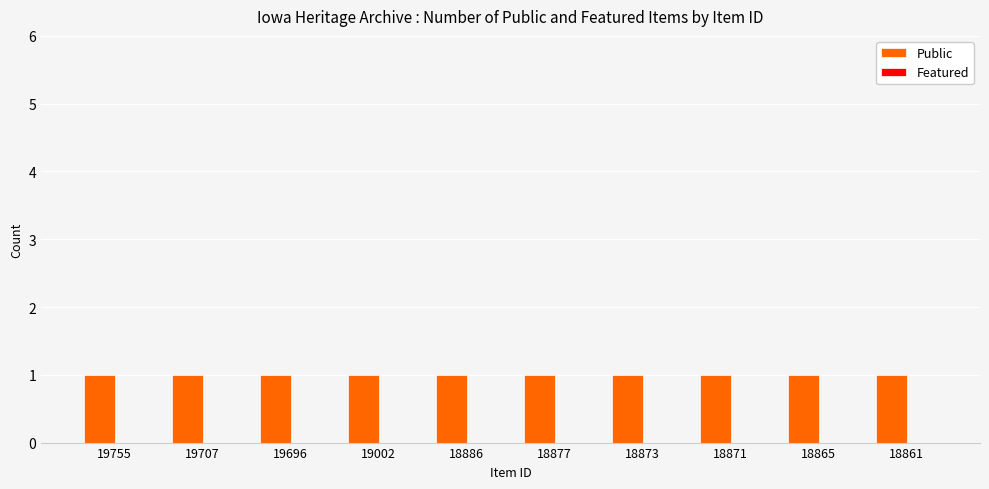

What are all the series names shown in the legend?

Public, Featured